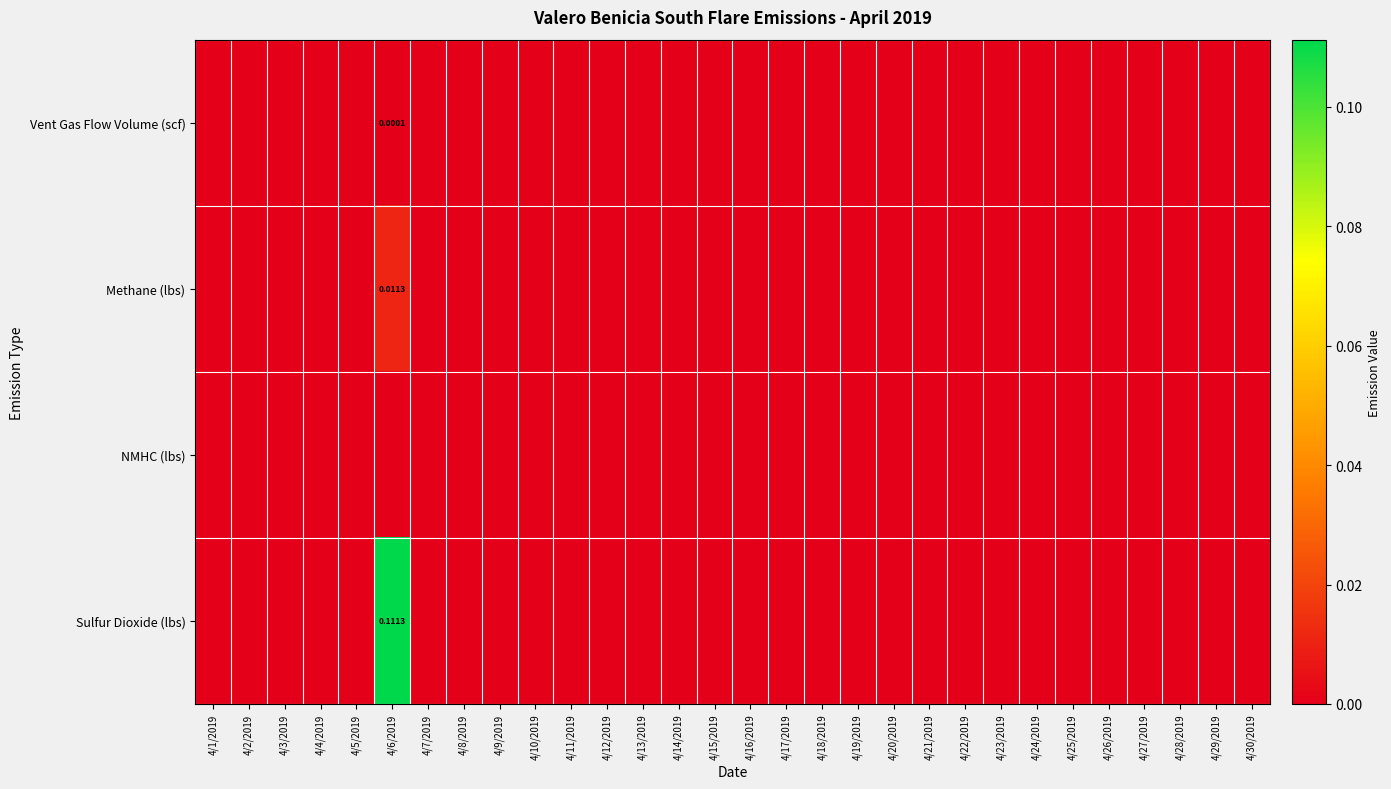

How many values in Vent Gas Flow Volume (scf) are above zero?

1